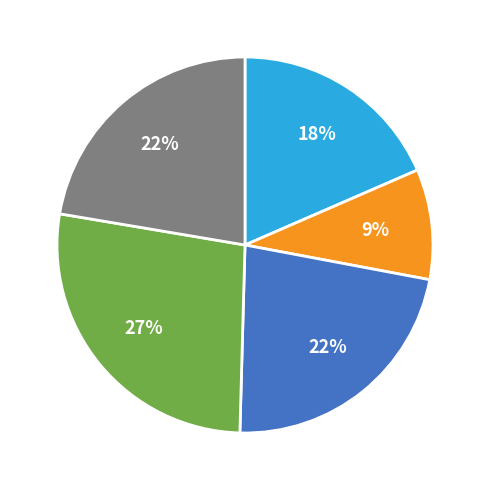

How many slices are in this pie chart?

5